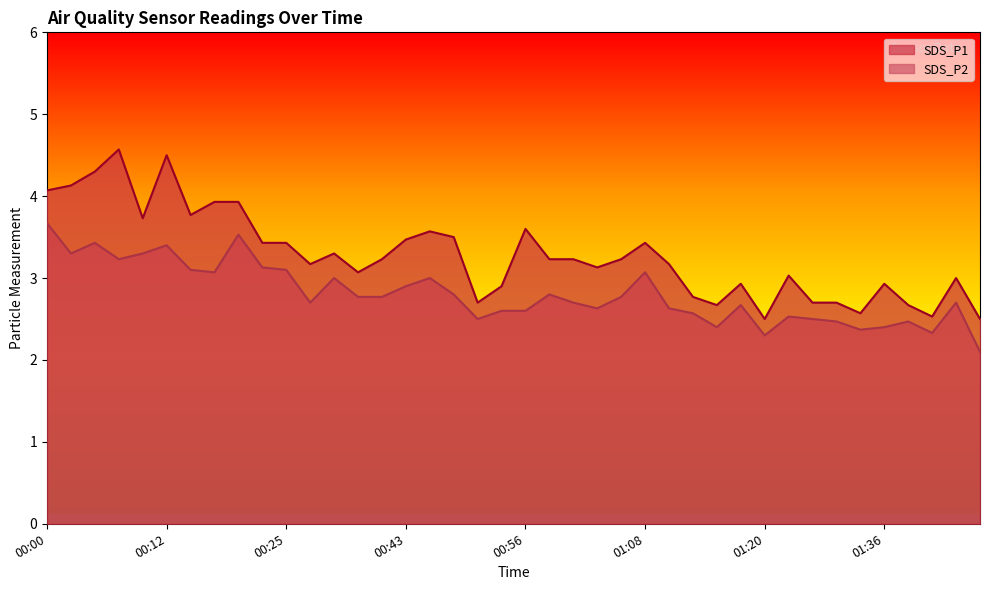

What is the label of the 11th point from the right?

01:18